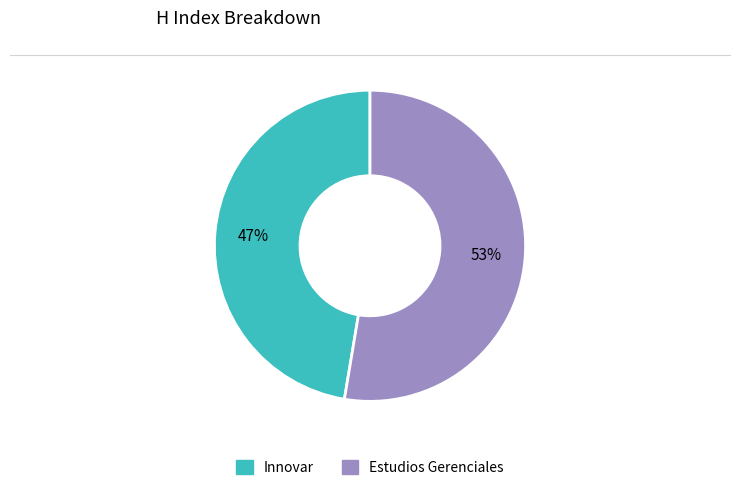

What is the smallest slice in the pie chart?

Innovar